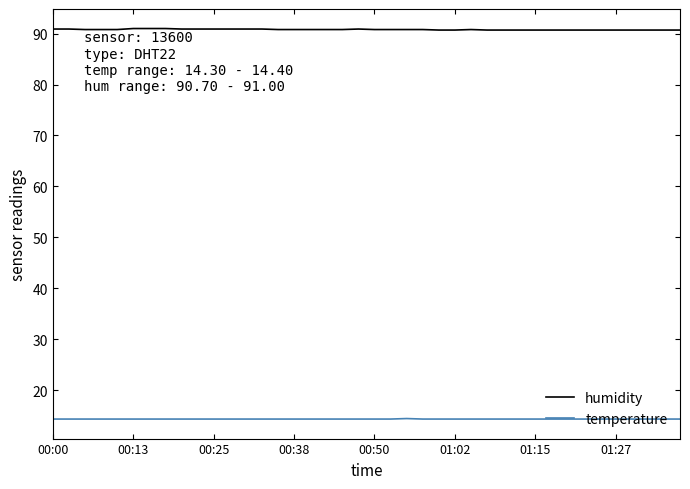

What is the maximum value shown in the chart?

91.0